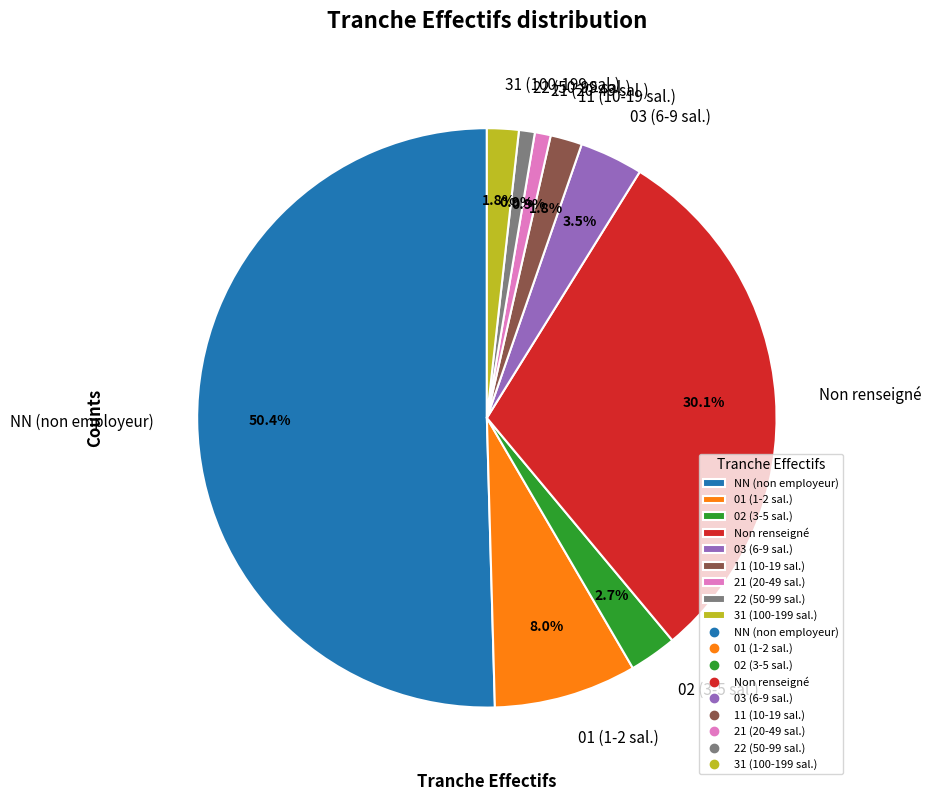

What is the largest slice in the pie chart?

NN (non employeur)